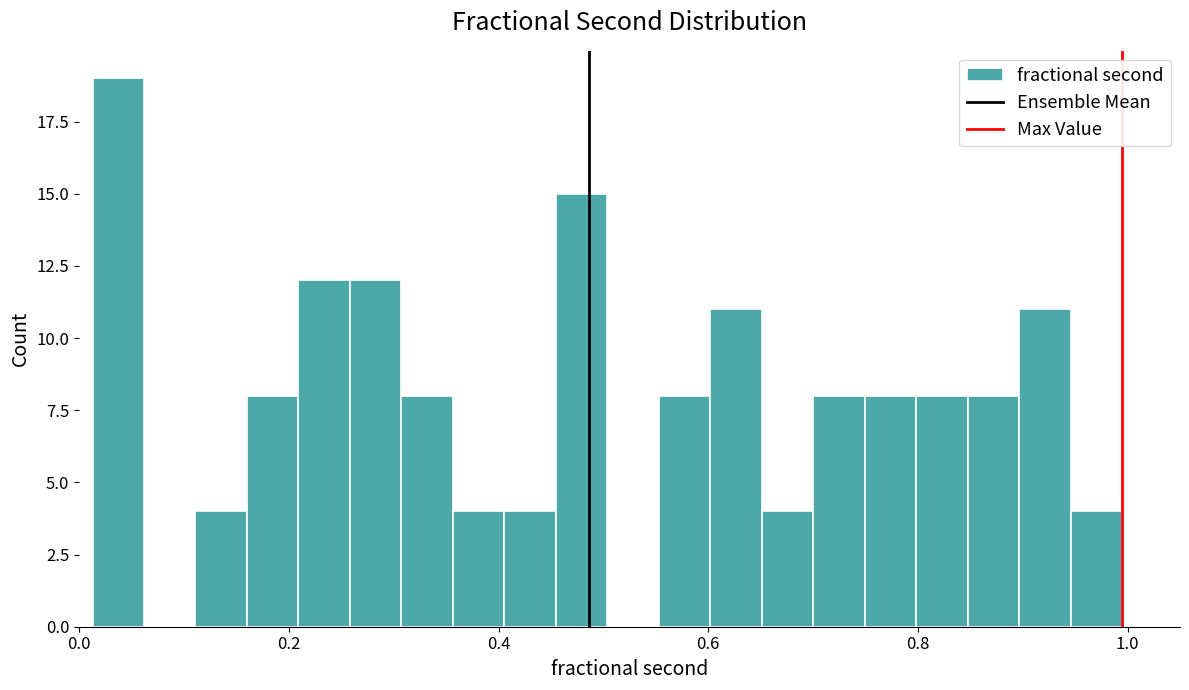

Around what value on the x-axis is the tallest bar? Give the approximate position of its centre, as read against the axis.

0.04